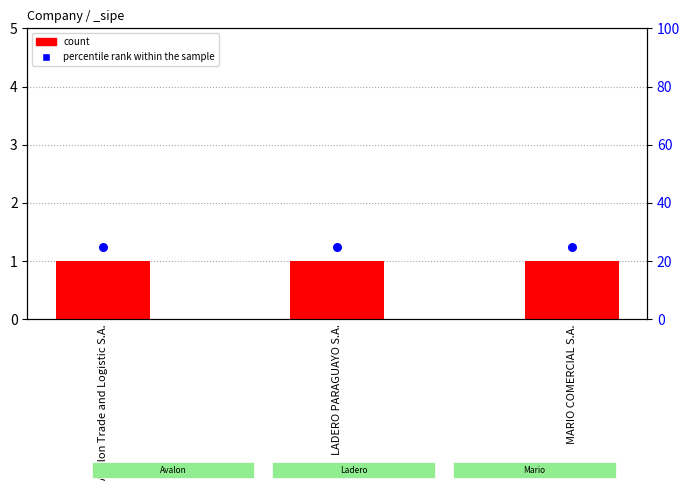

Which series has the widest spread of Y values?

count